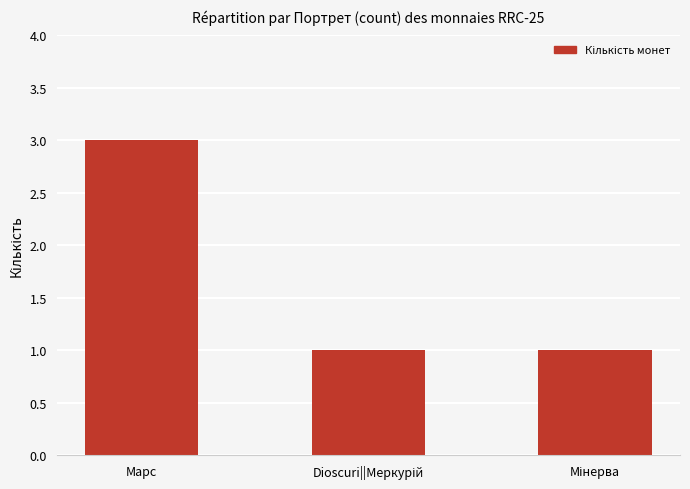

What is the value of the 2nd bar from the left?

1